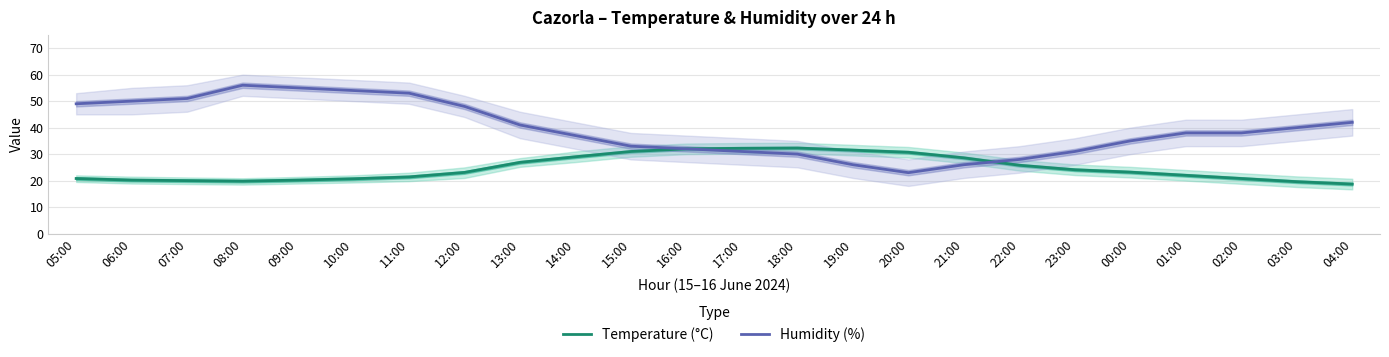

What is the maximum value for Temperature (°C)?

32.3